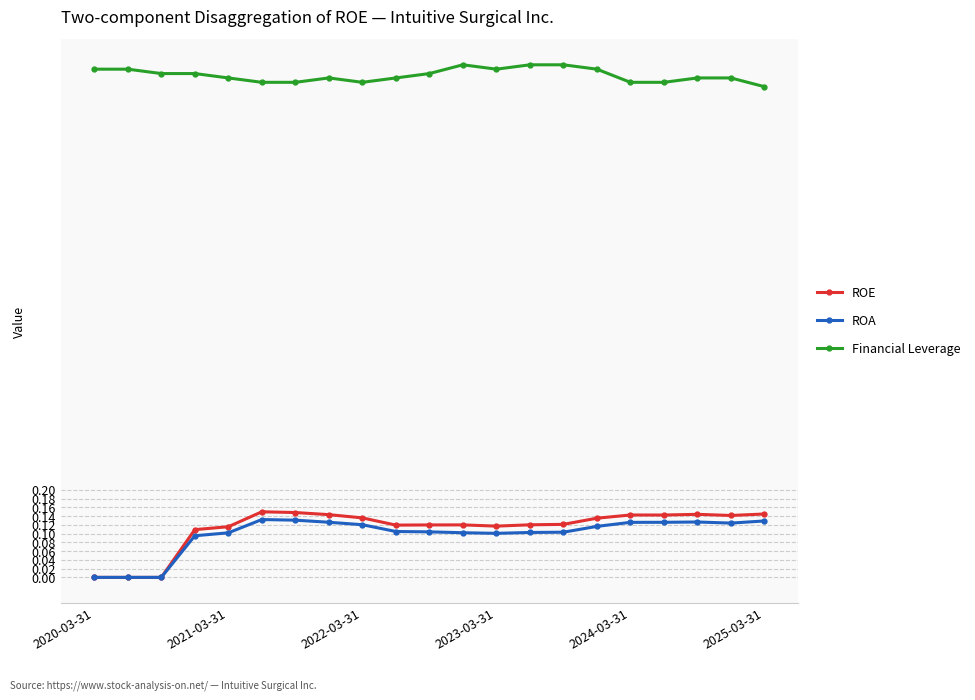

Which series has the largest total across all categories?

Financial Leverage